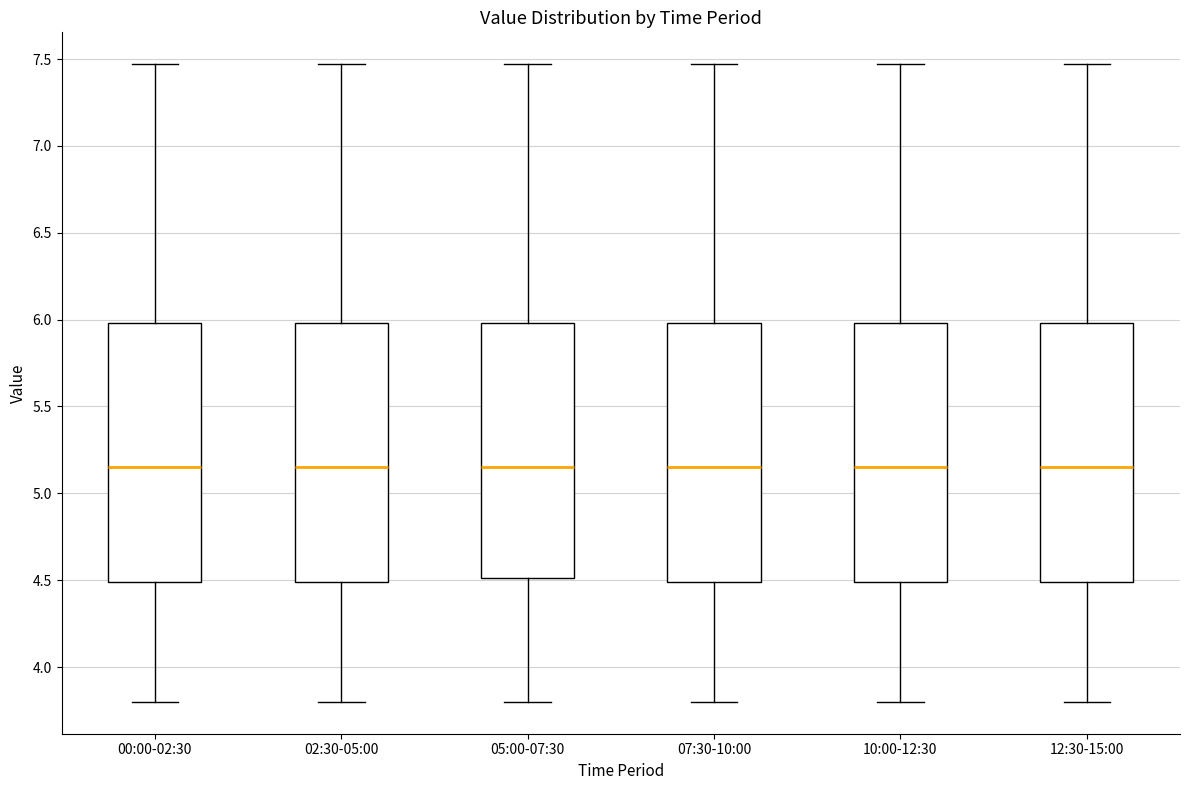

Reading left to right, transcribe this box plot: for each box, give where its median line is, the range the box spans, and where its two whiskers end, as read against the y-axis. The values are not printed on the chart, so give them approximately, as read against the axis.

00:00-02:30: median 5.15, box 4.50 to 6.00, whiskers 3.80 to 7.45
02:30-05:00: median 5.15, box 4.50 to 6.00, whiskers 3.80 to 7.45
05:00-07:30: median 5.15, box 4.50 to 6.00, whiskers 3.80 to 7.45
07:30-10:00: median 5.15, box 4.50 to 6.00, whiskers 3.80 to 7.45
10:00-12:30: median 5.15, box 4.50 to 6.00, whiskers 3.80 to 7.45
12:30-15:00: median 5.15, box 4.50 to 6.00, whiskers 3.80 to 7.45